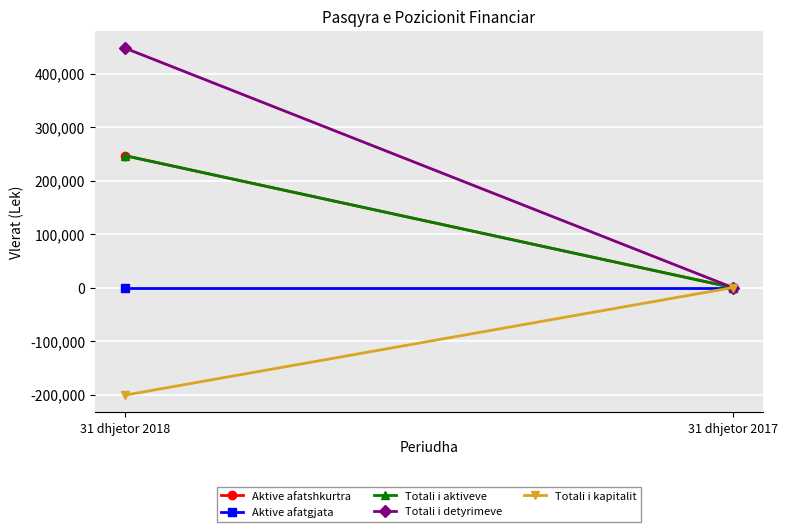

What is the value of the Totali i kapitalit point at the 1st from the left?

-201033.5